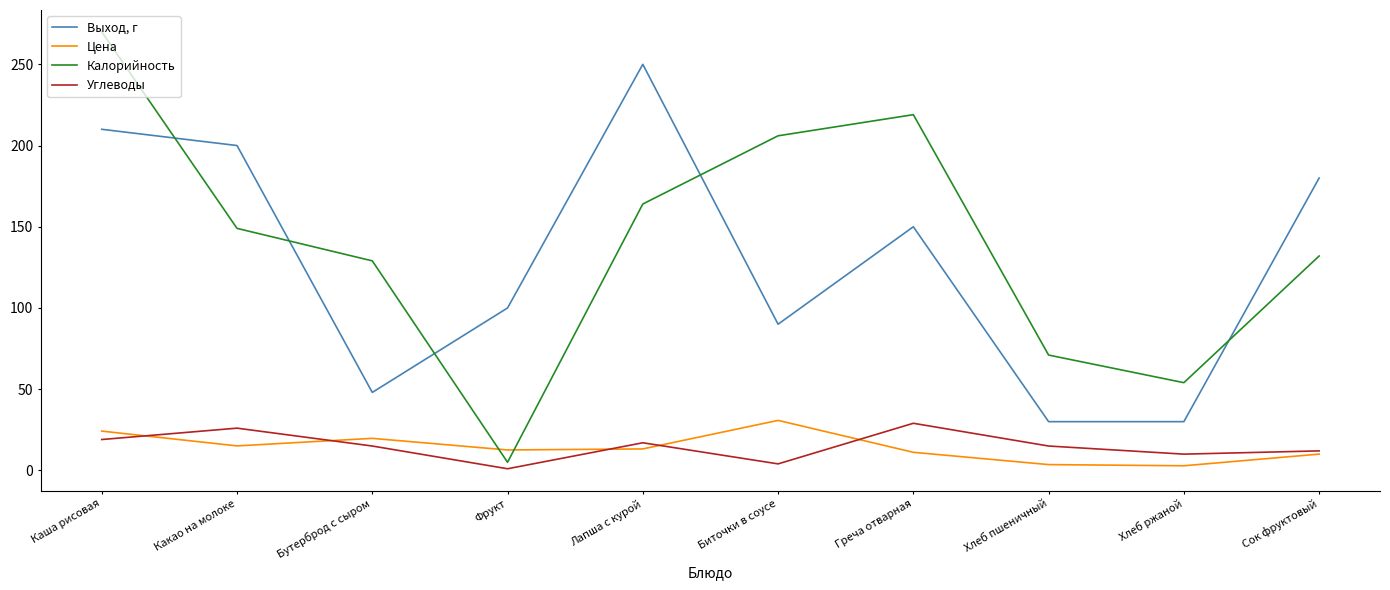

What is the approximate value of Калорийность at Каша рисовая?

270.0